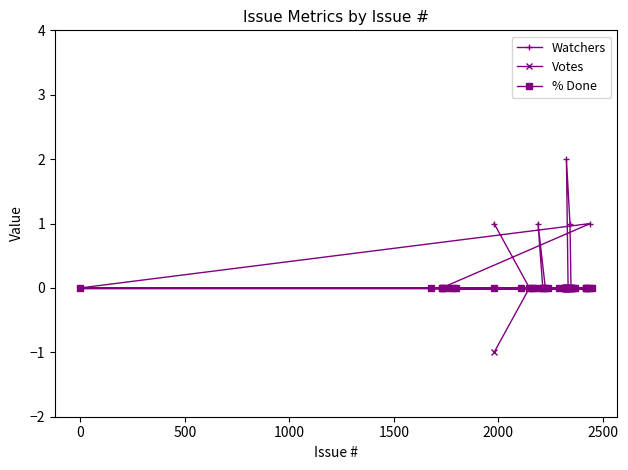

Which series has the largest range (max minus min)?

Watchers